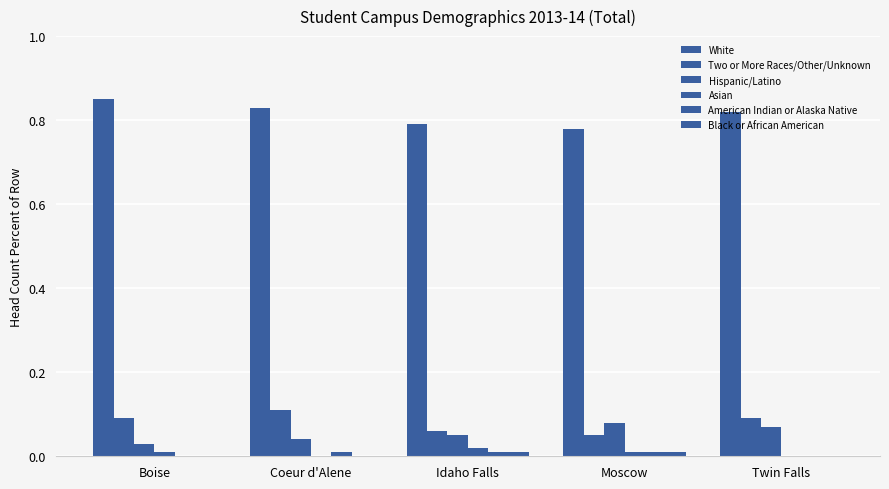

How many groups of bars are there?

5